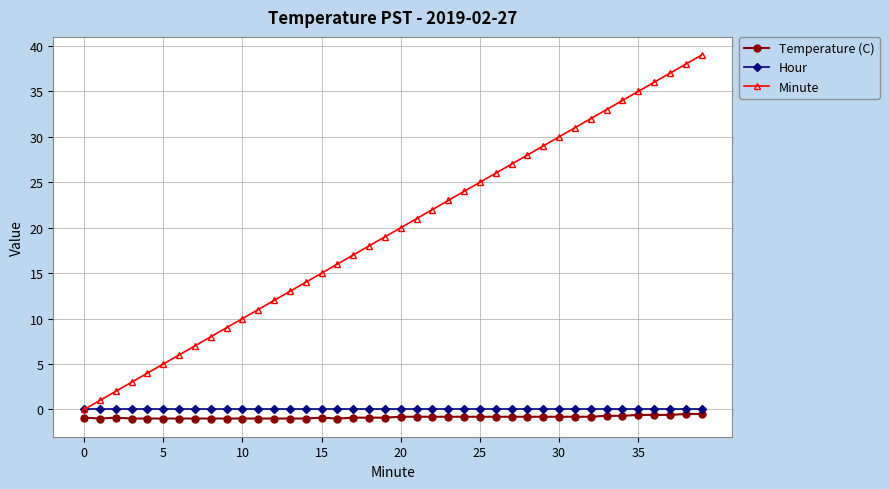

What is the difference between the second highest and minimum values in the Temperature (C) series?

0.5